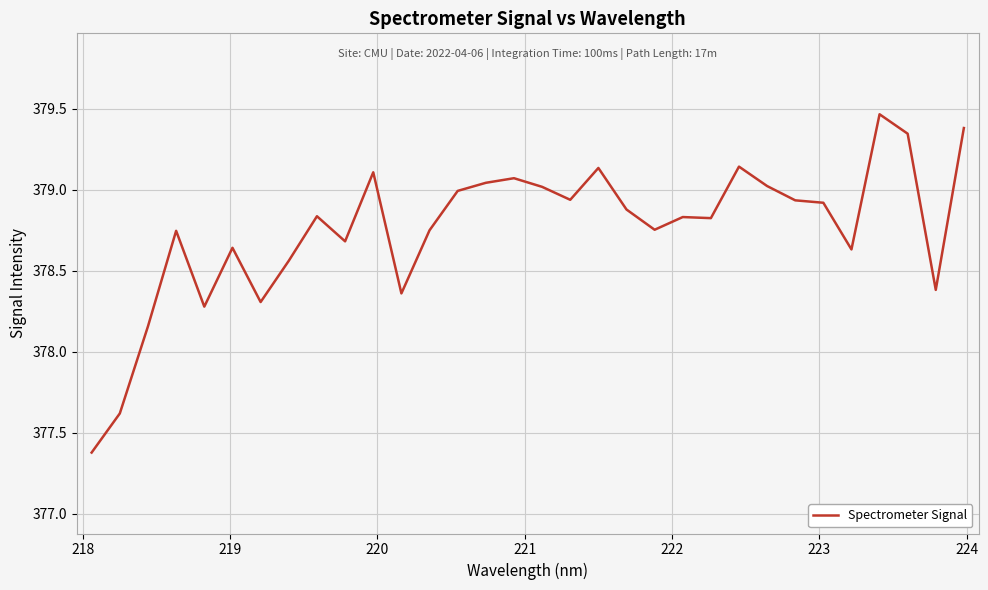

Count the number of categories in the chart.

32